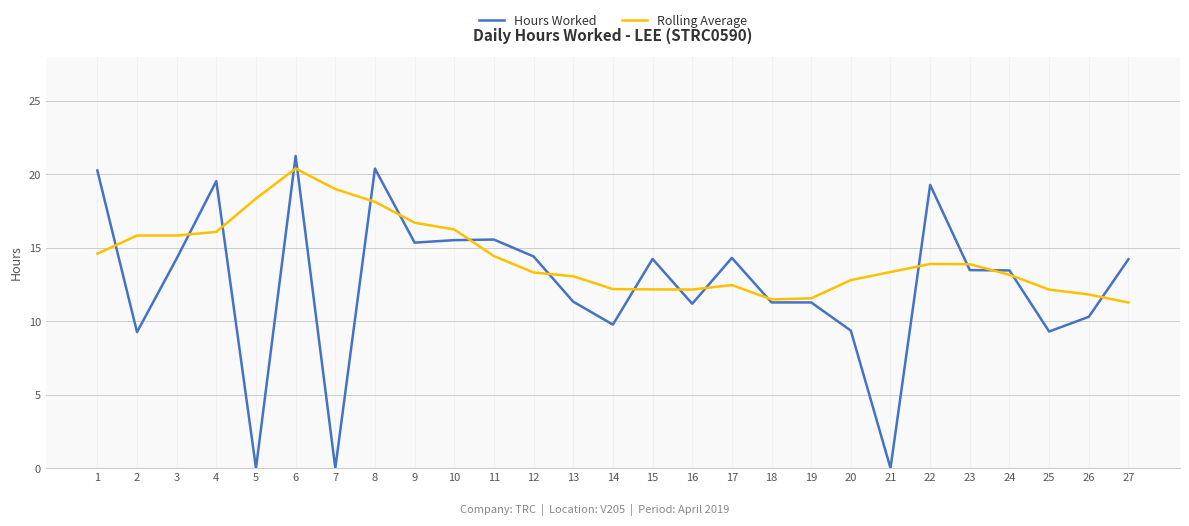

What is the total value across all series at 25?

21.5